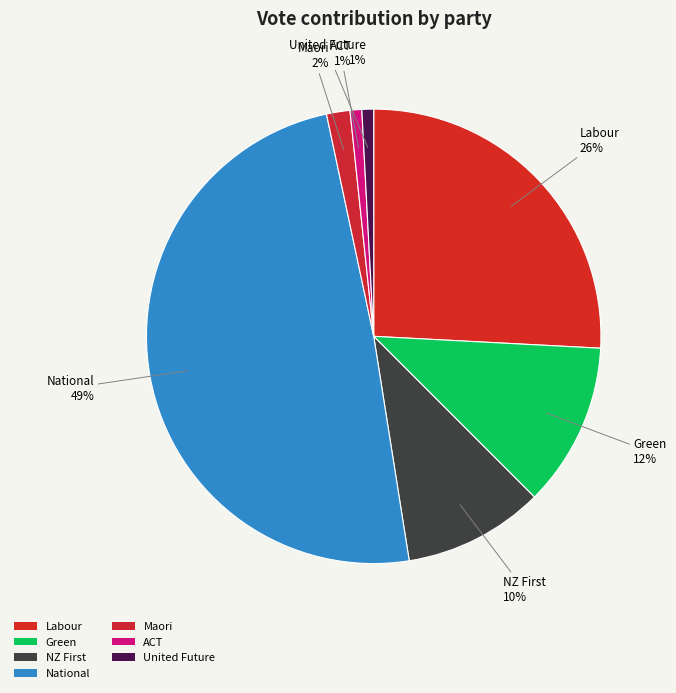

Between Green and United Future, which is larger?

Green